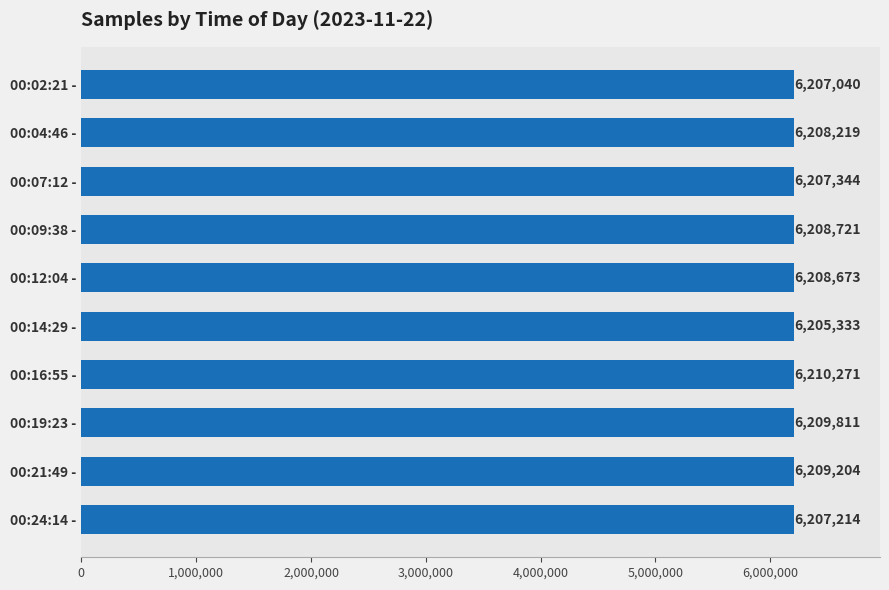

At which label is the value closest to 6207802?

00:04:46 -